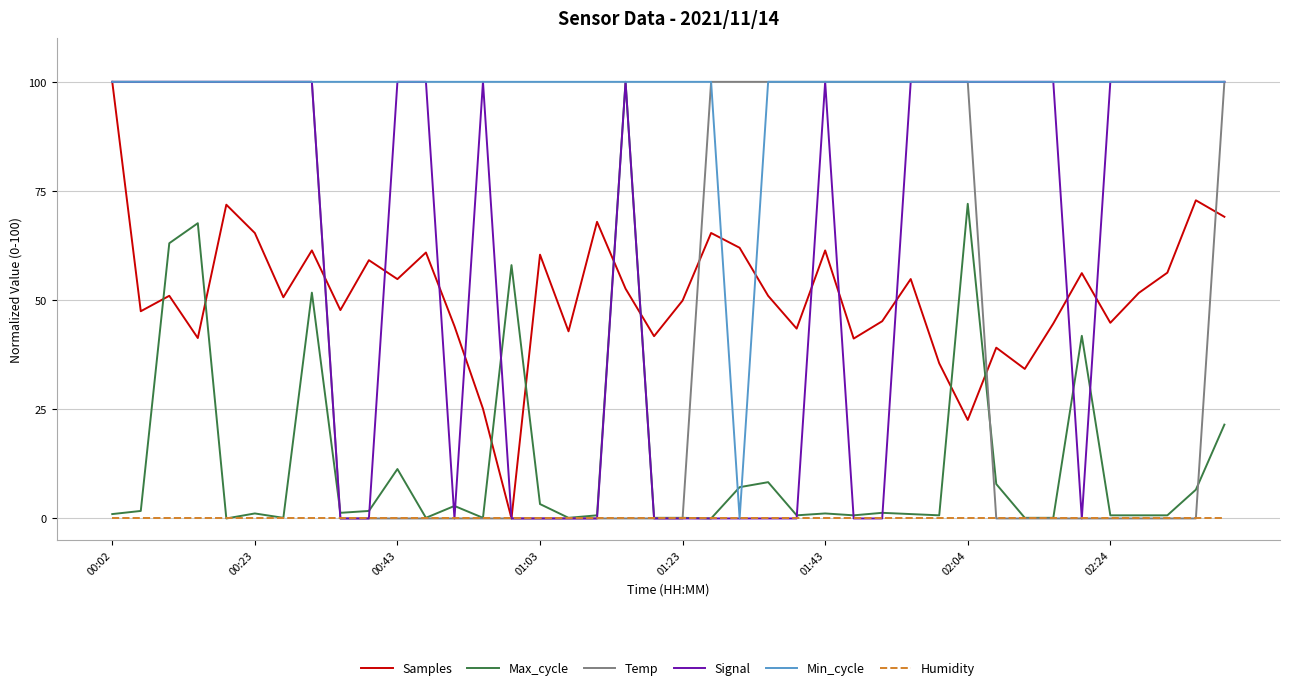

Which series has the largest total across all categories?

Min_cycle